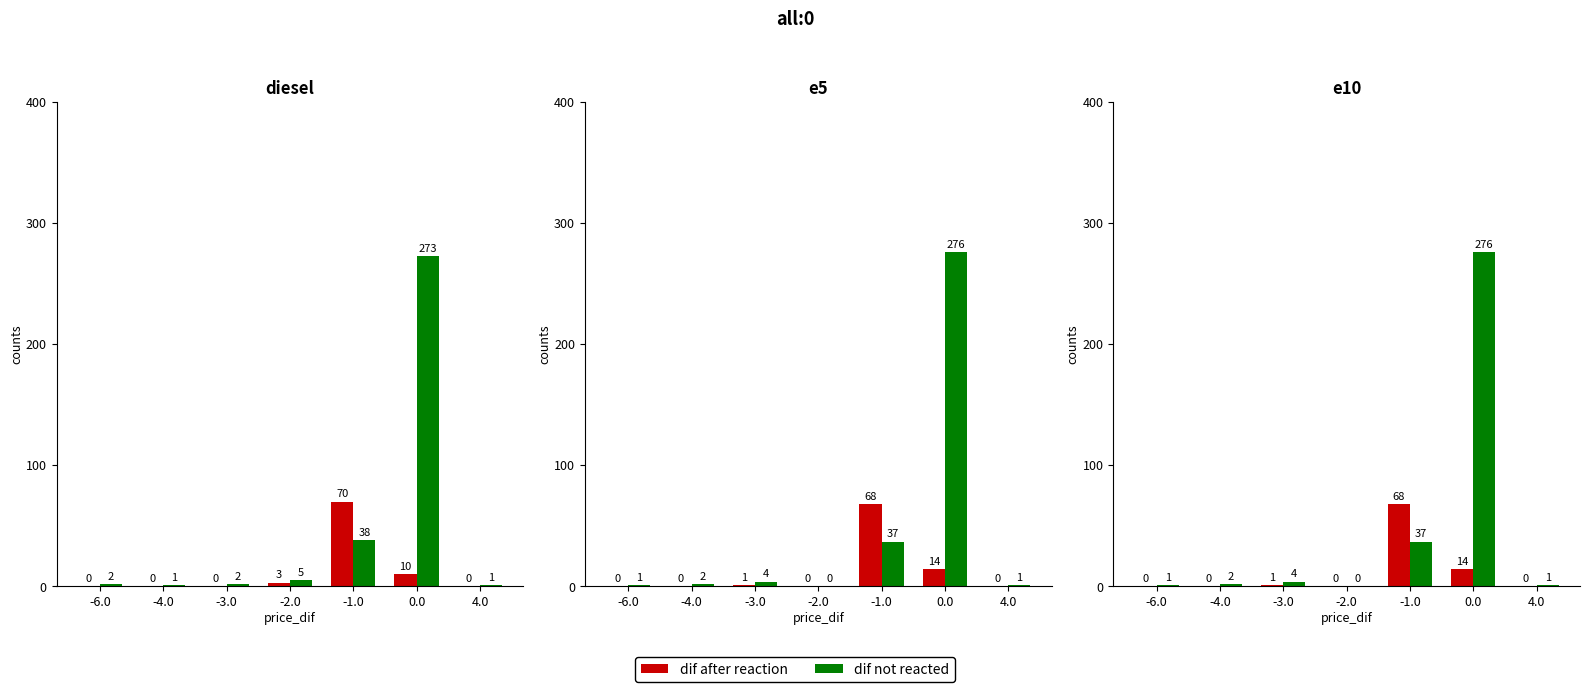

What position from the right is 4.0?

1